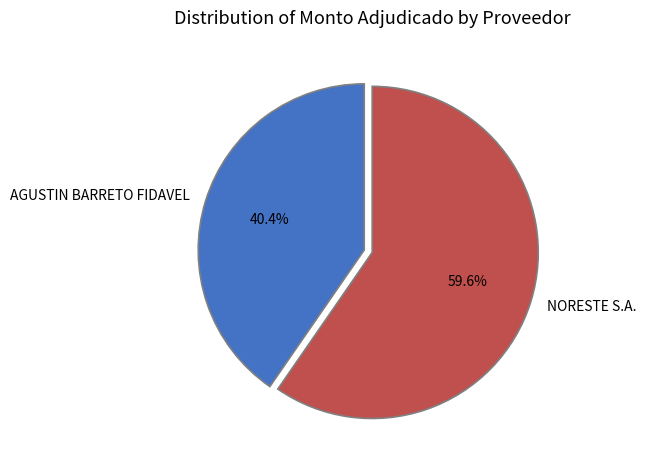

Which slice is the largest?

NORESTE S.A.